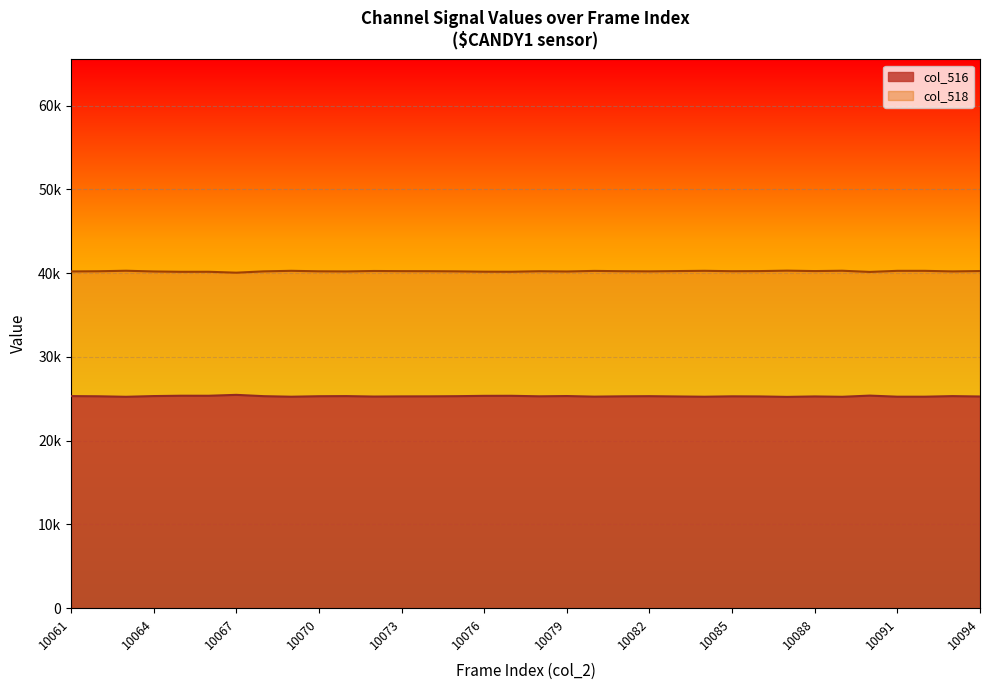

At which category is the sum across all series the highest?

10088